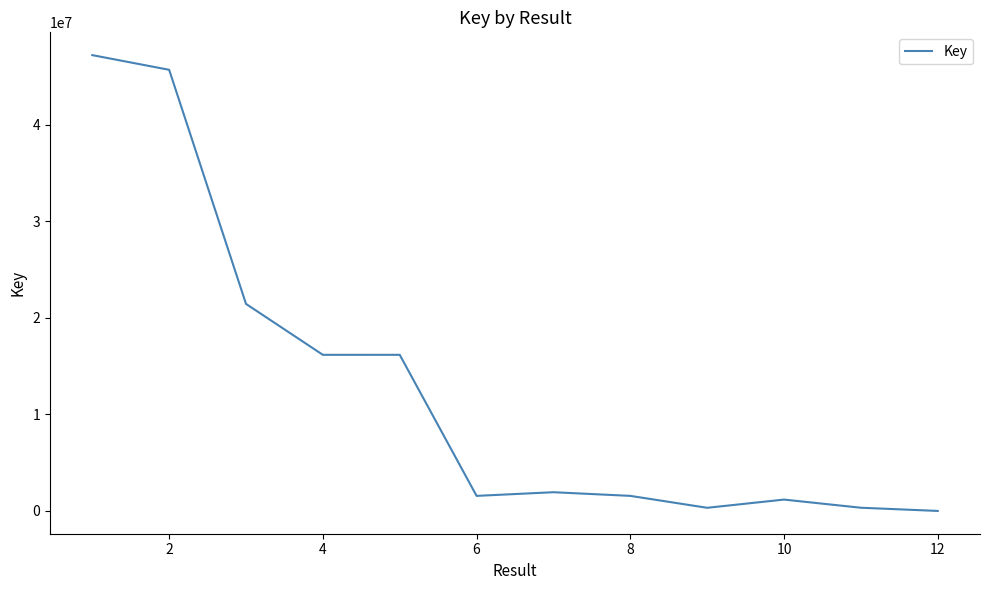

How many lines are shown in the chart?

1